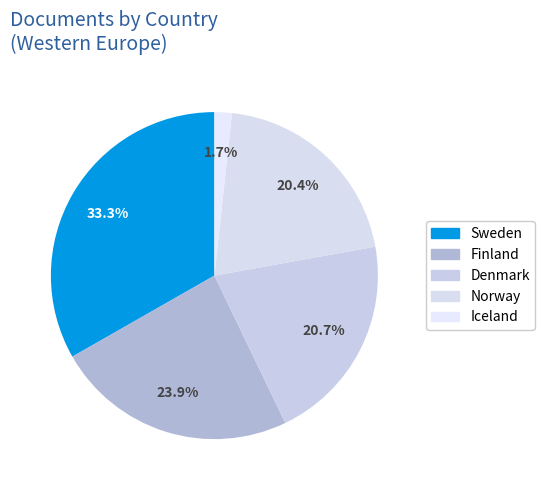

To the nearest percent, what is the difference between the largest and smallest slice percentages?

32%